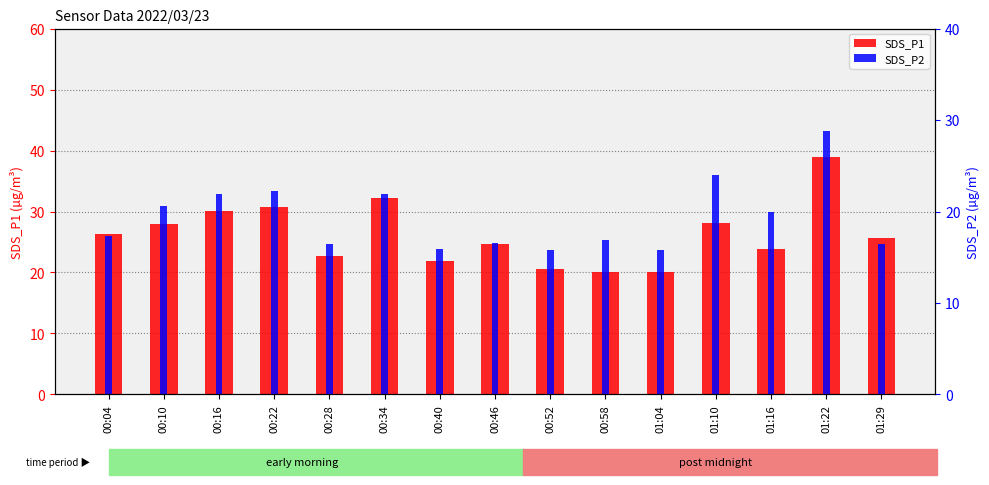

What is the highest value of the SDS_P1 series?

39.0